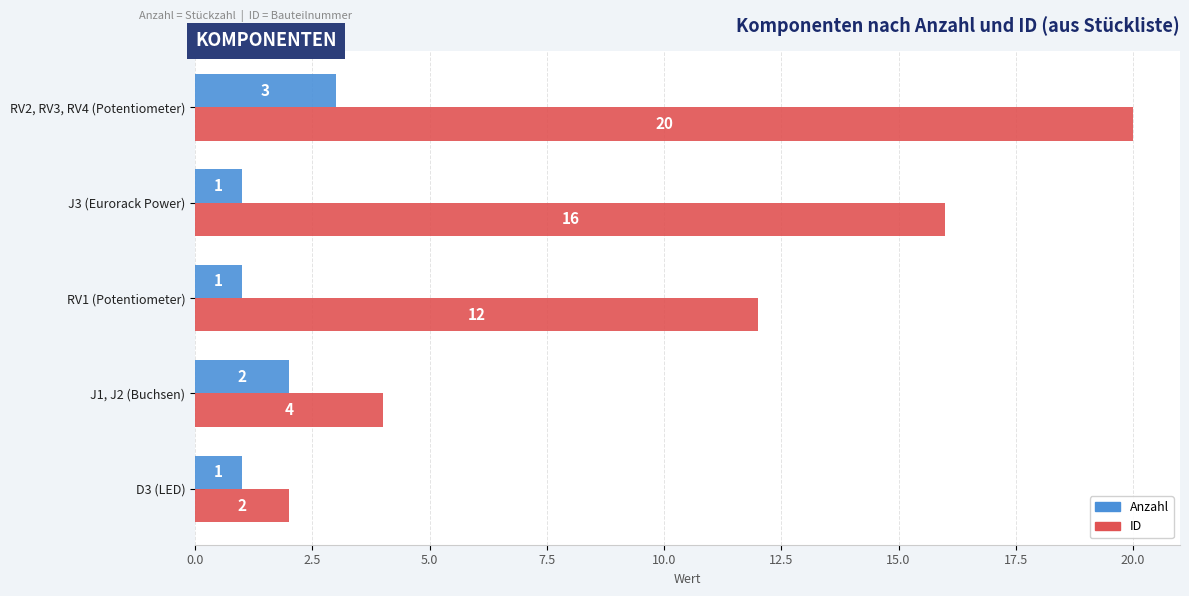

What value does the ID series have at RV2, RV3, RV4 (Potentiometer), to the nearest 5?

20